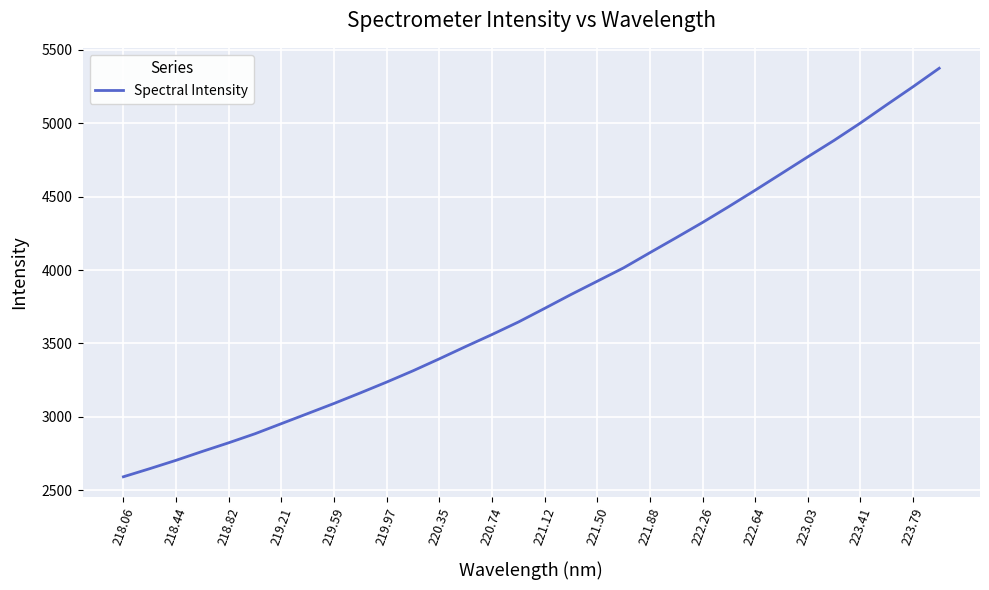

What is the minimum value shown in the chart?

2591.1